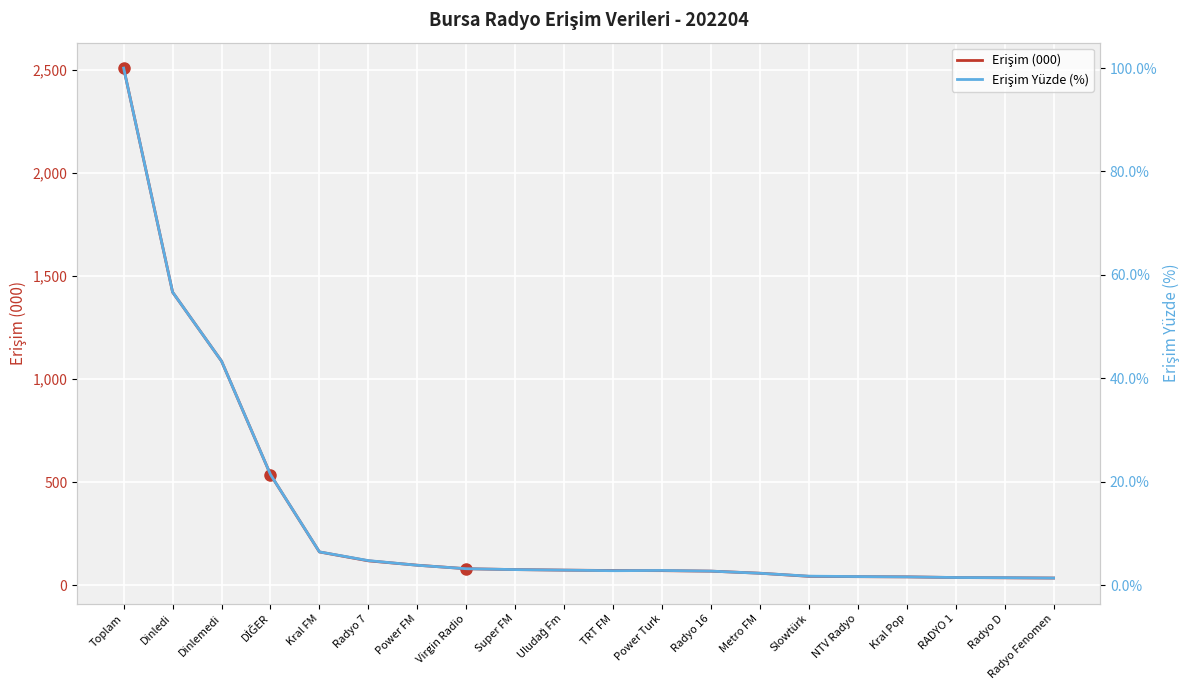

What is the difference between the maximum and minimum values in the Erişim Yüzde (%) series?

98.6